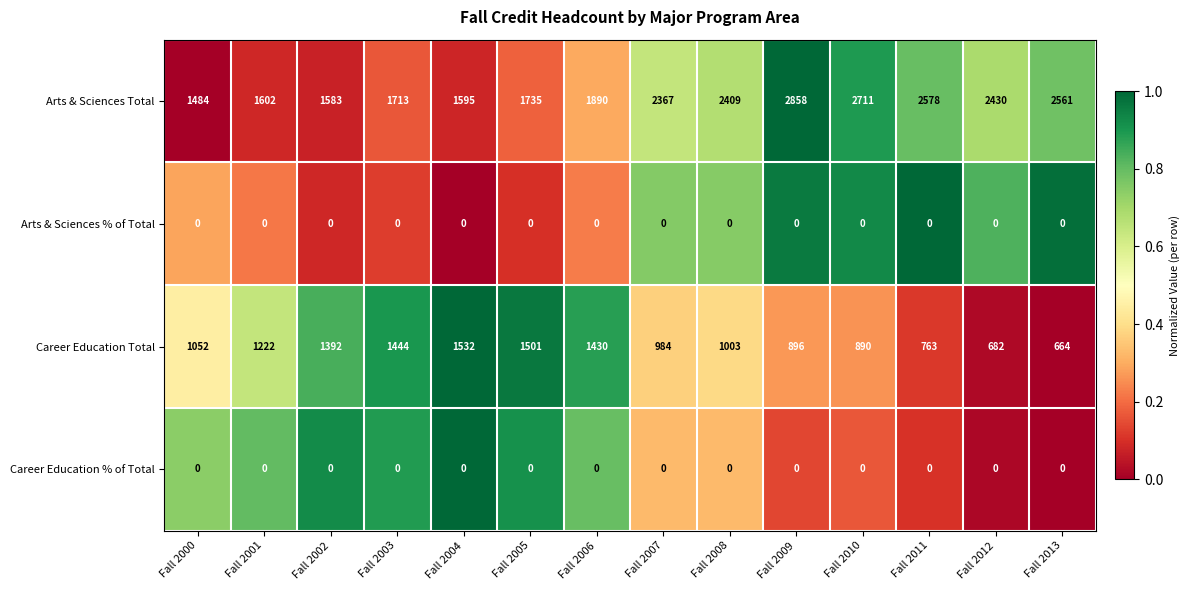

True or false: Career Education % of Total has a value of 0 at Fall 2009.

True